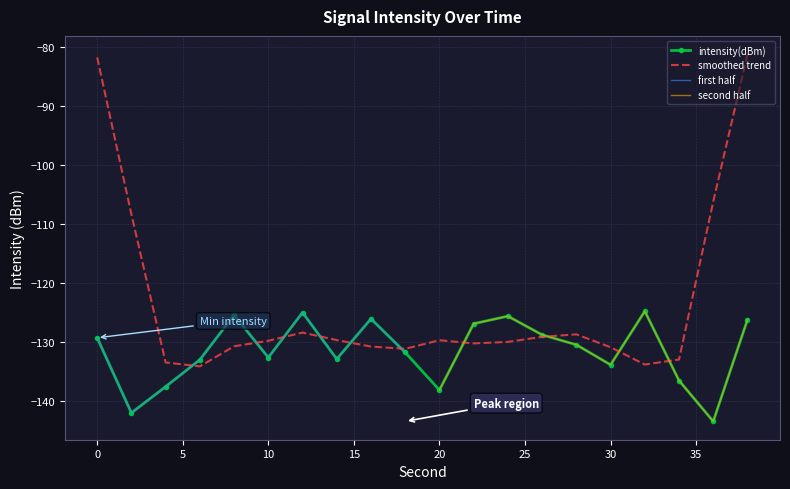

What is the change in value from 16 to 18?

-5.7